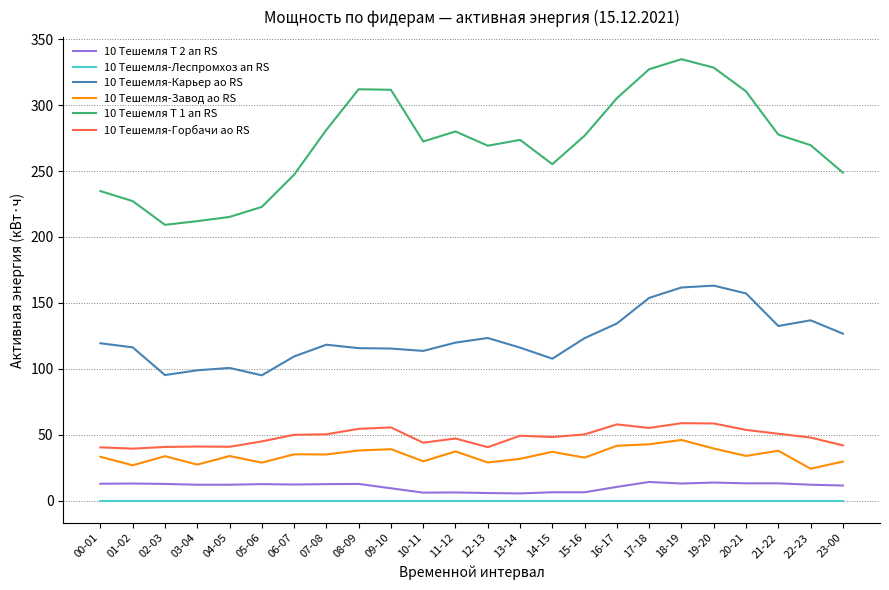

What is the highest value of the 10 Тешемля-Завод ао RS series?

46.1